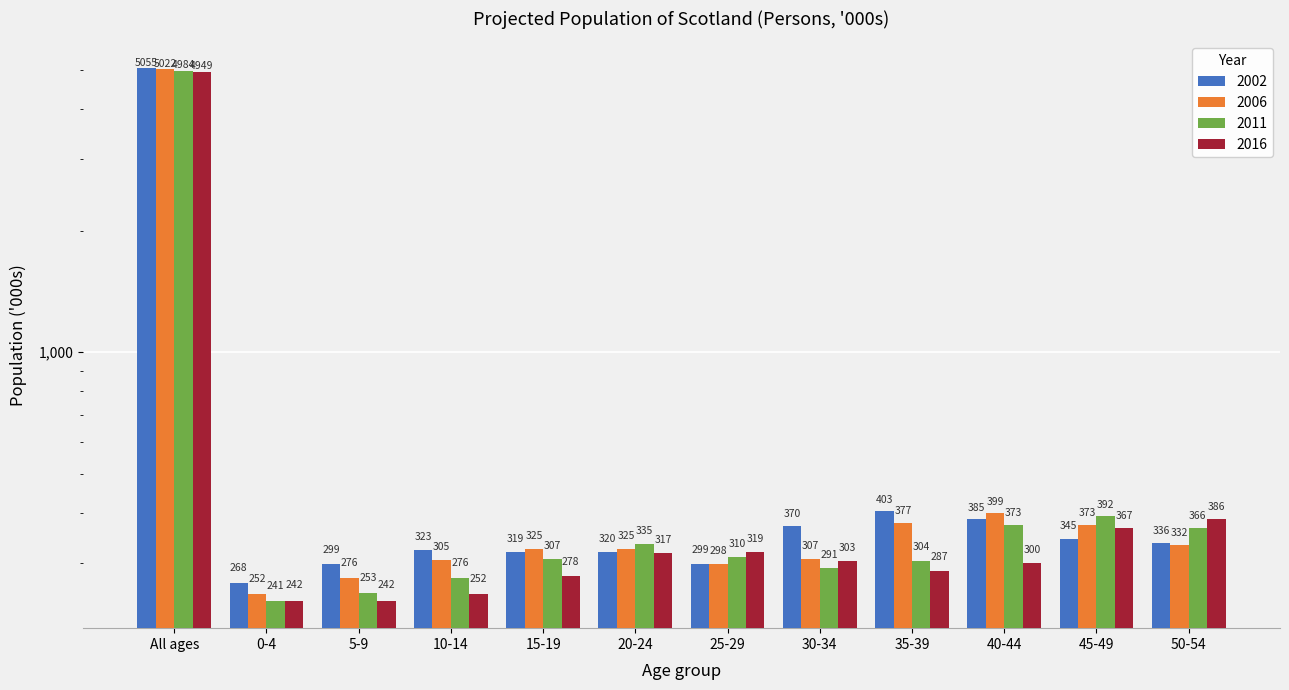

Which series has the largest range (max minus min)?

2002